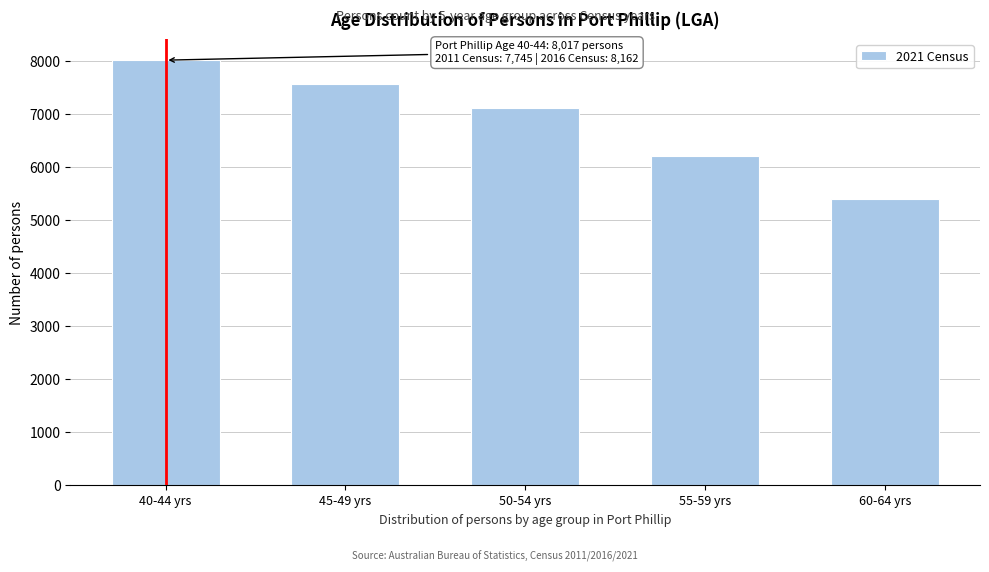

Reading right to left, transcribe all the data shown in this chart.

5389	6211	7116	7562	8017